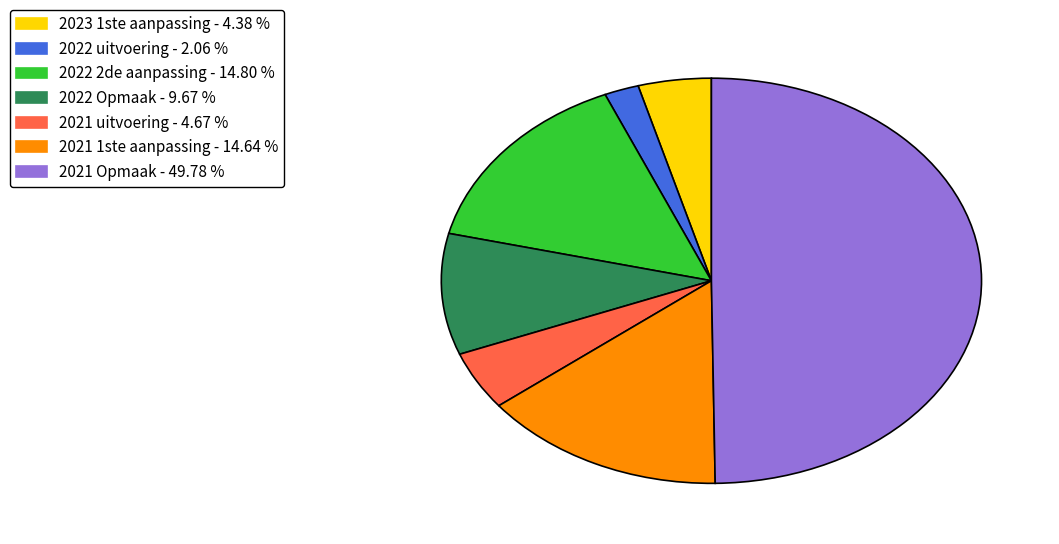

Approximately how many times larger is the value at 2021 Opmaak compared to 2022 2de aanpassing?

3.4